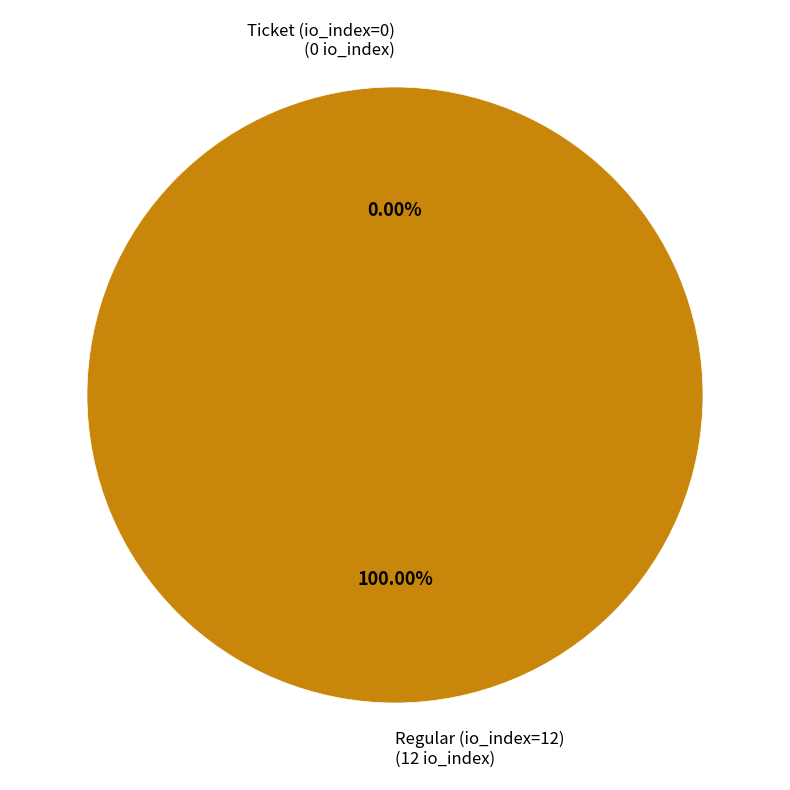

Rank the categories by value from lowest to highest.

Ticket (io_index=0), Regular (io_index=12)